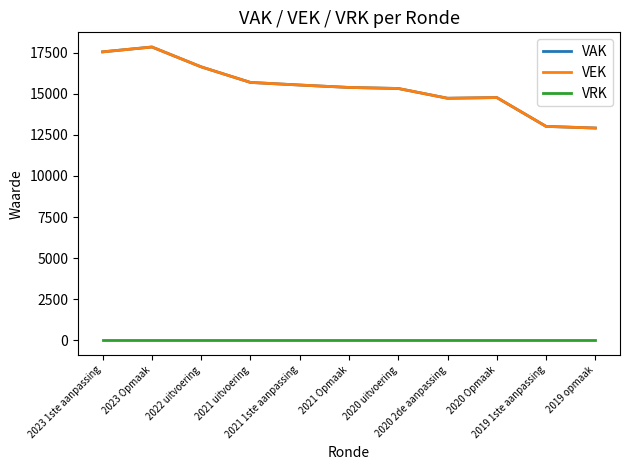

How many data points does each series have?

11